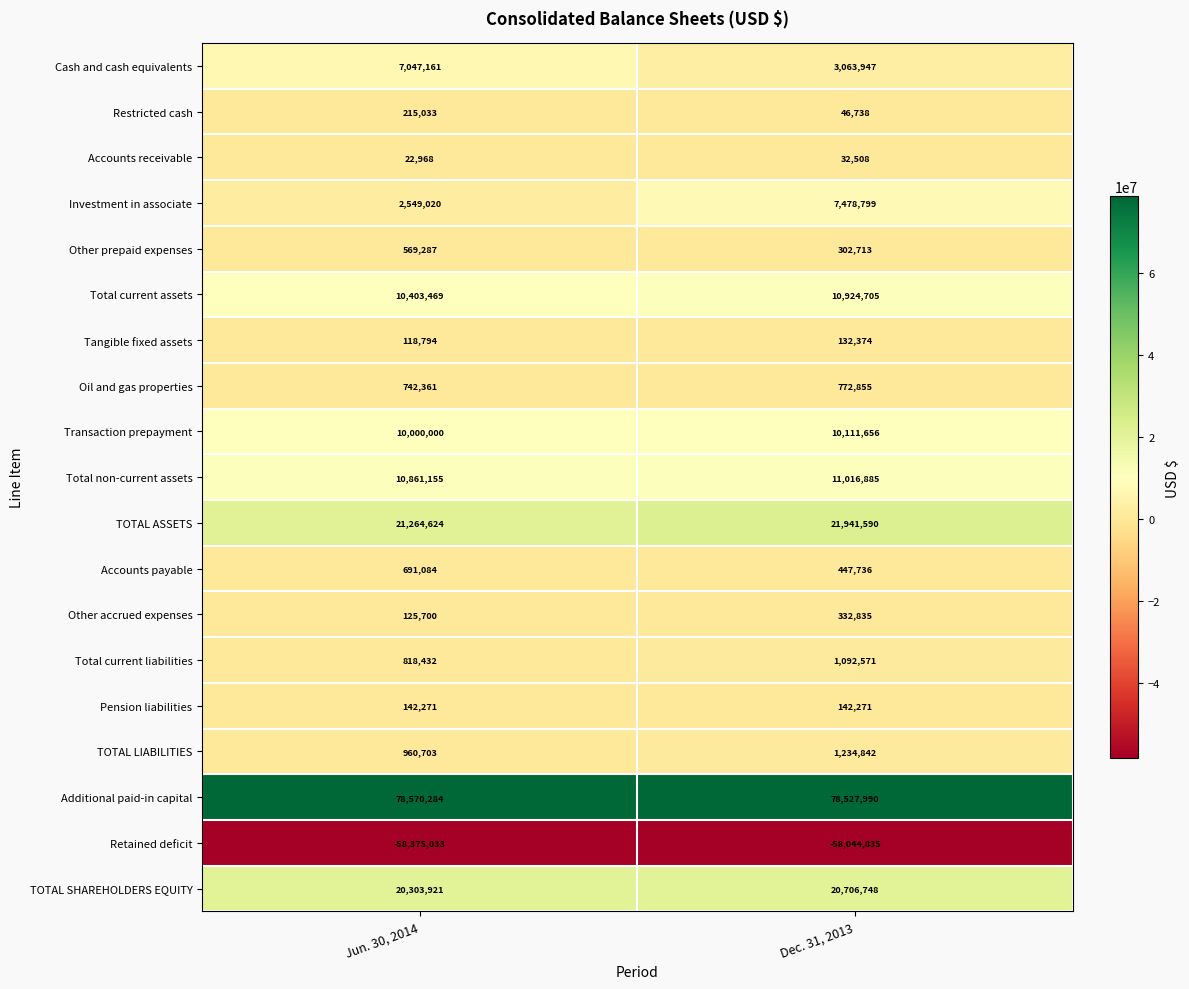

The value of Transaction prepayment at Jun. 30, 2014 is 16405236. True or false?

False